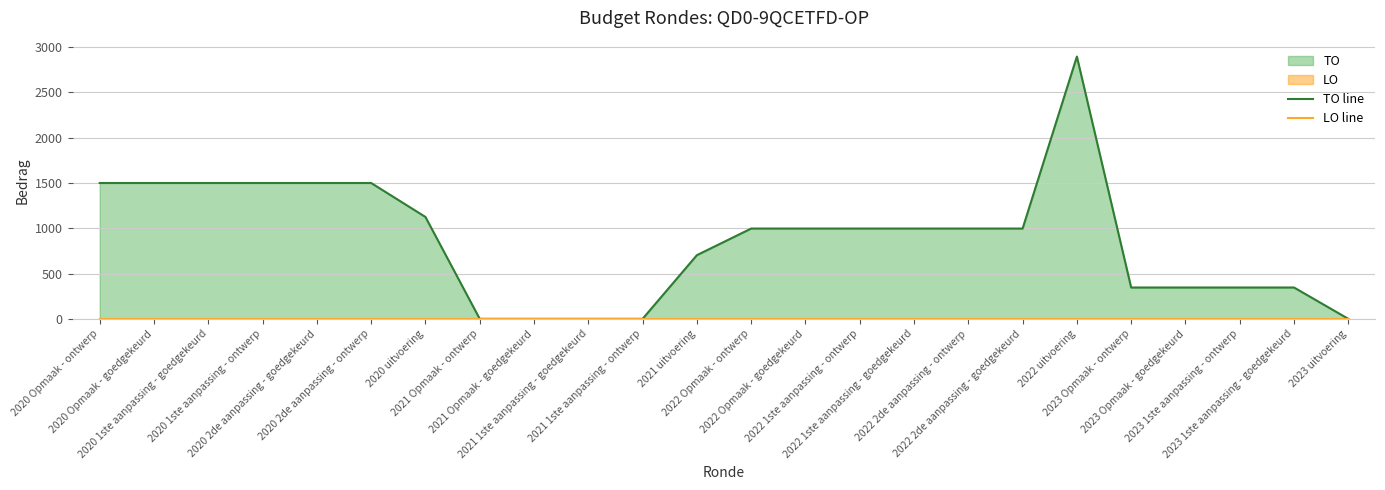

What is the label of the 6th point from the left?

2020 2de aanpassing - ontwerp